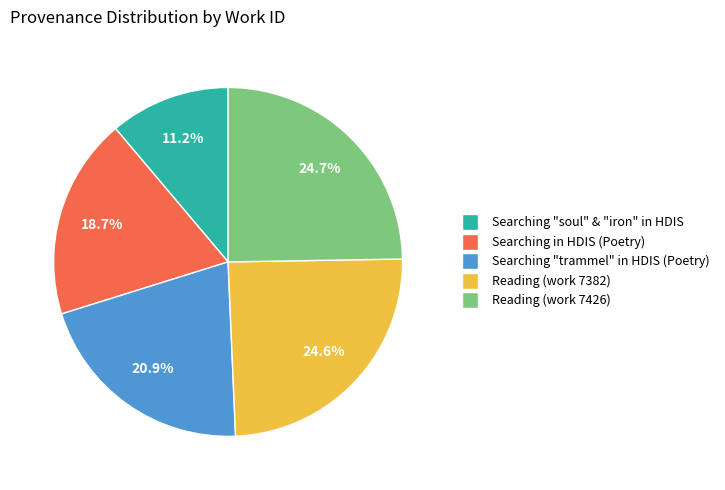

How many slices are in this pie chart?

5